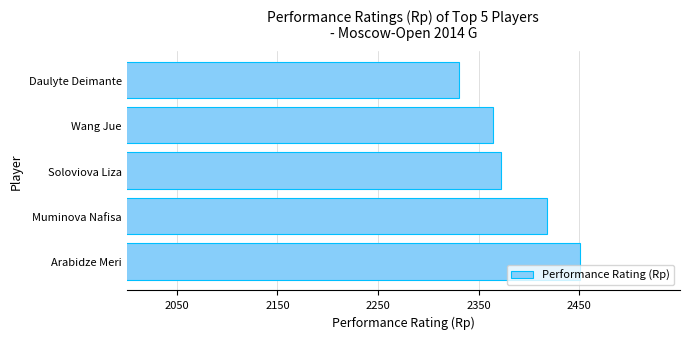

Rank the categories by value from highest to lowest.

Arabidze Meri, Muminova Nafisa, Soloviova Liza, Wang Jue, Daulyte Deimante